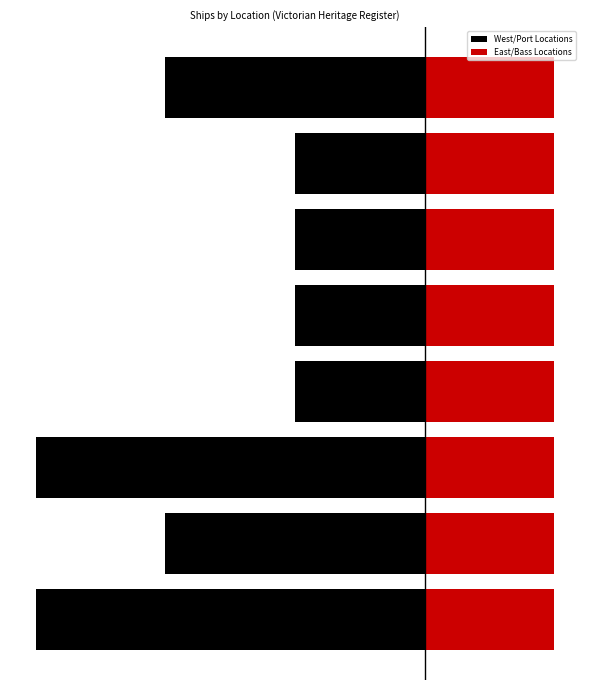

What is the average value of the East/Bass Locations series?

0.8